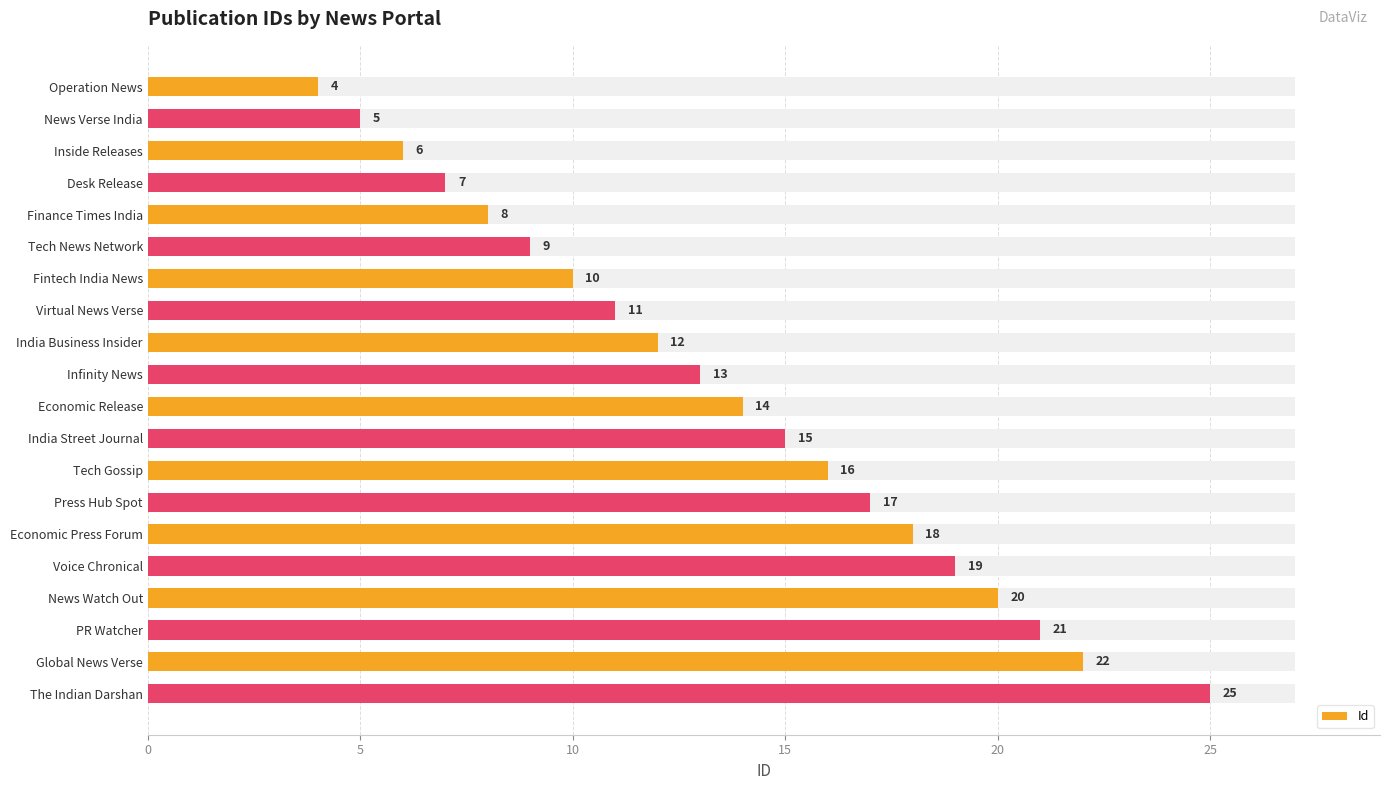

How many values are below 14?

10